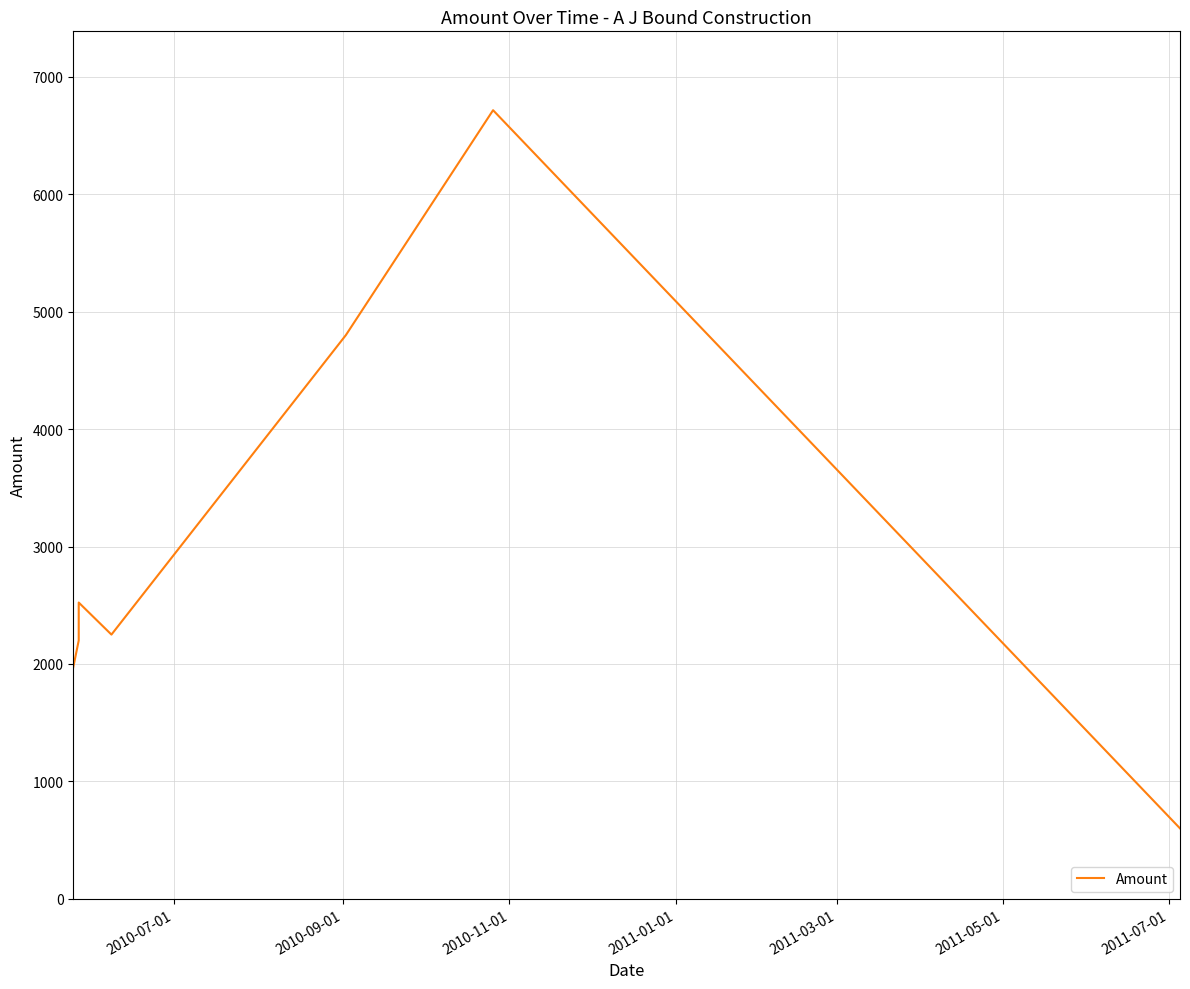

Which category has the lowest value across all series?

2011-07-01